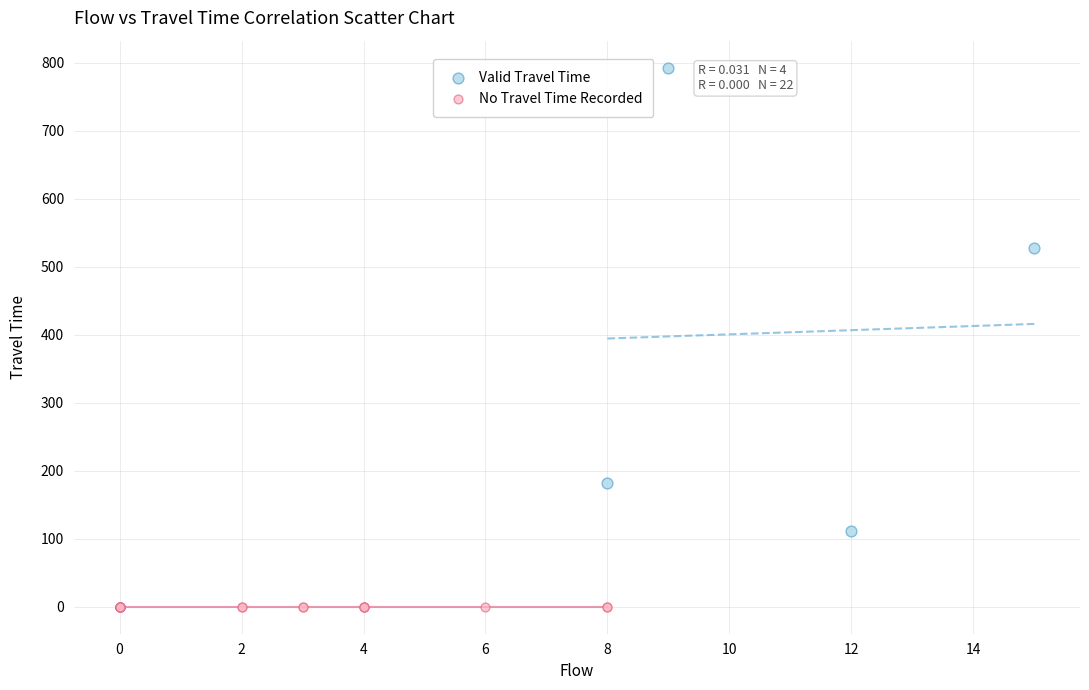

Which series reaches the minimum Y coordinate?

No Travel Time Recorded